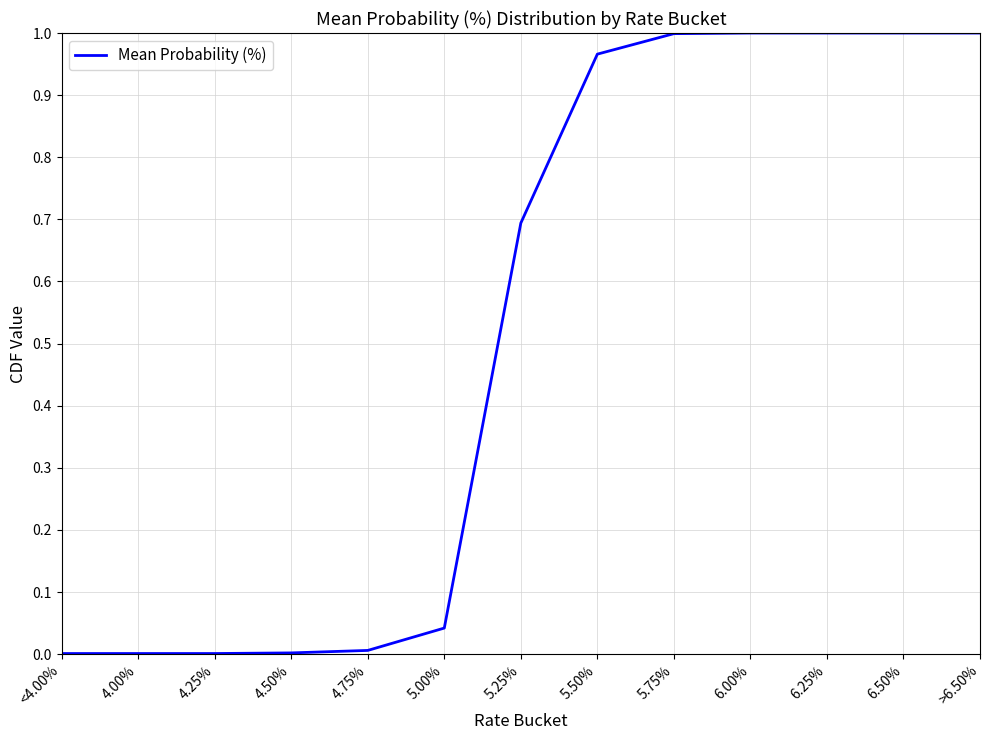

What position from the left is 5.25%?

7